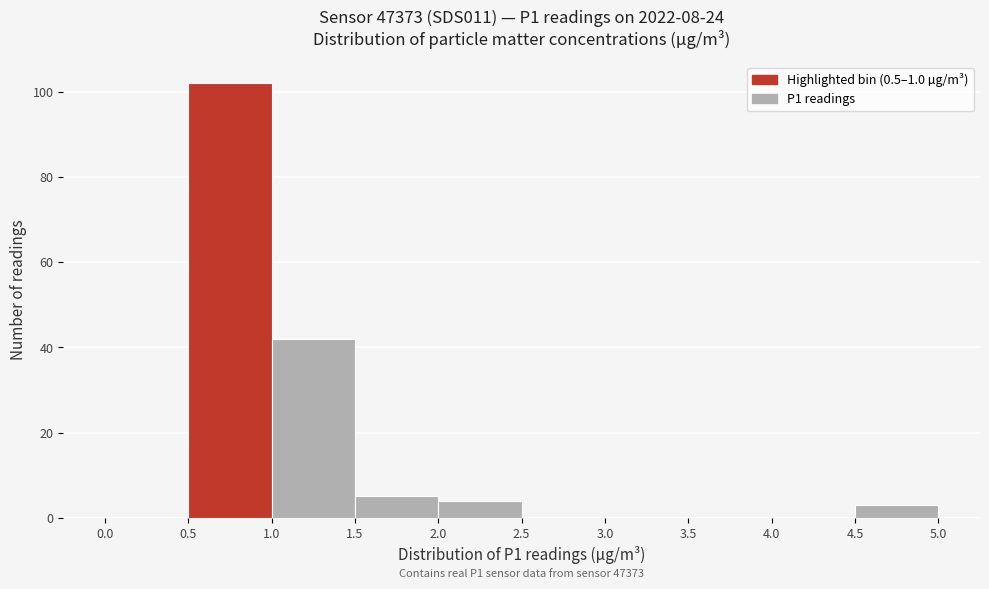

Which range on the x-axis has the tallest bar?

0.5 to 1.0